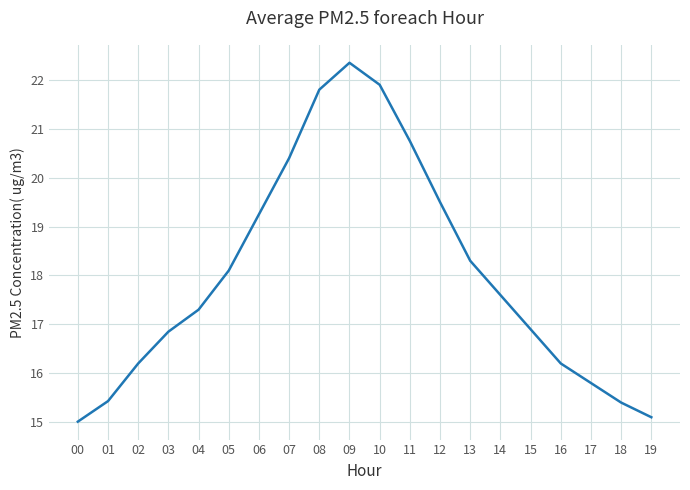

What is the sum of all values?

360.1